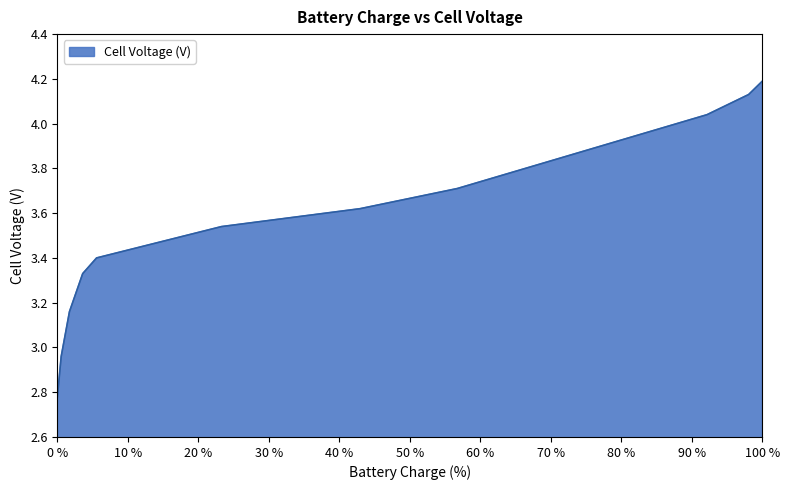

What is the greatest value displayed?

4.2